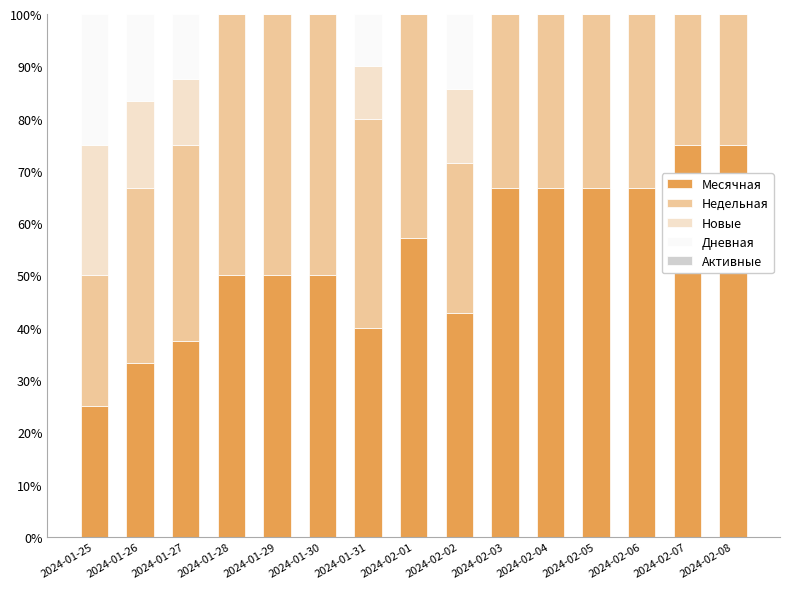

What is the highest value of the Месячная series?

75.0